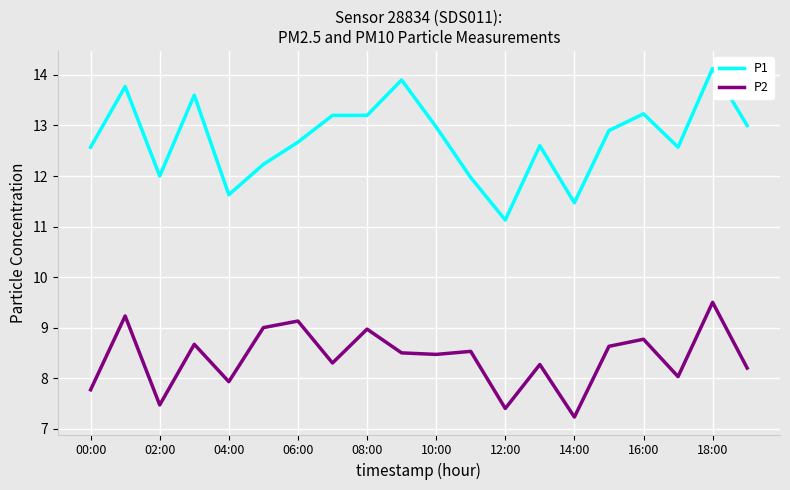

True or false: P2 and P1 cross at least once.

False